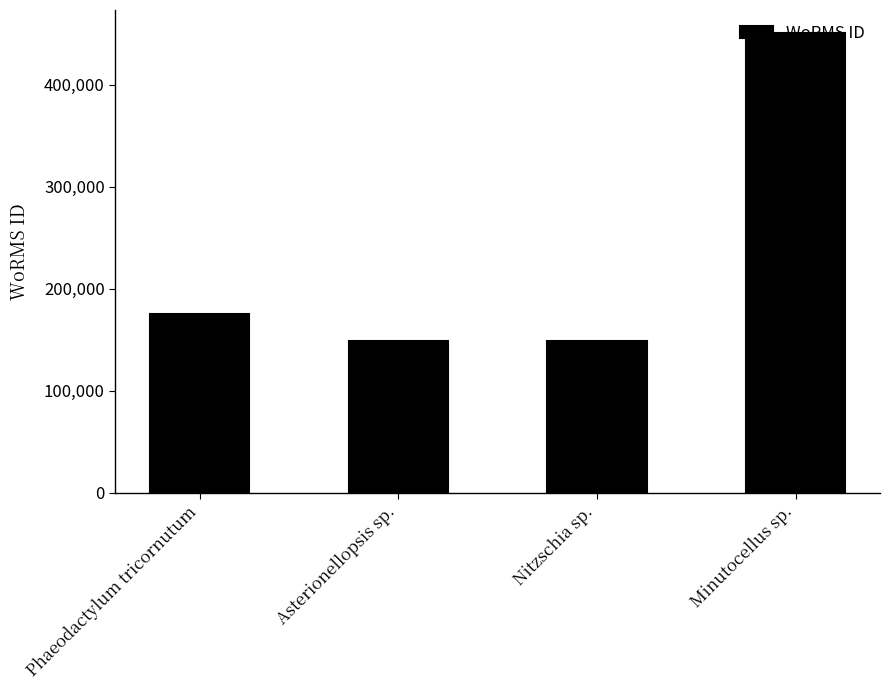

What is the ratio of the value at Minutocellus sp. to the value at Phaeodactylum tricornutum?

2.6